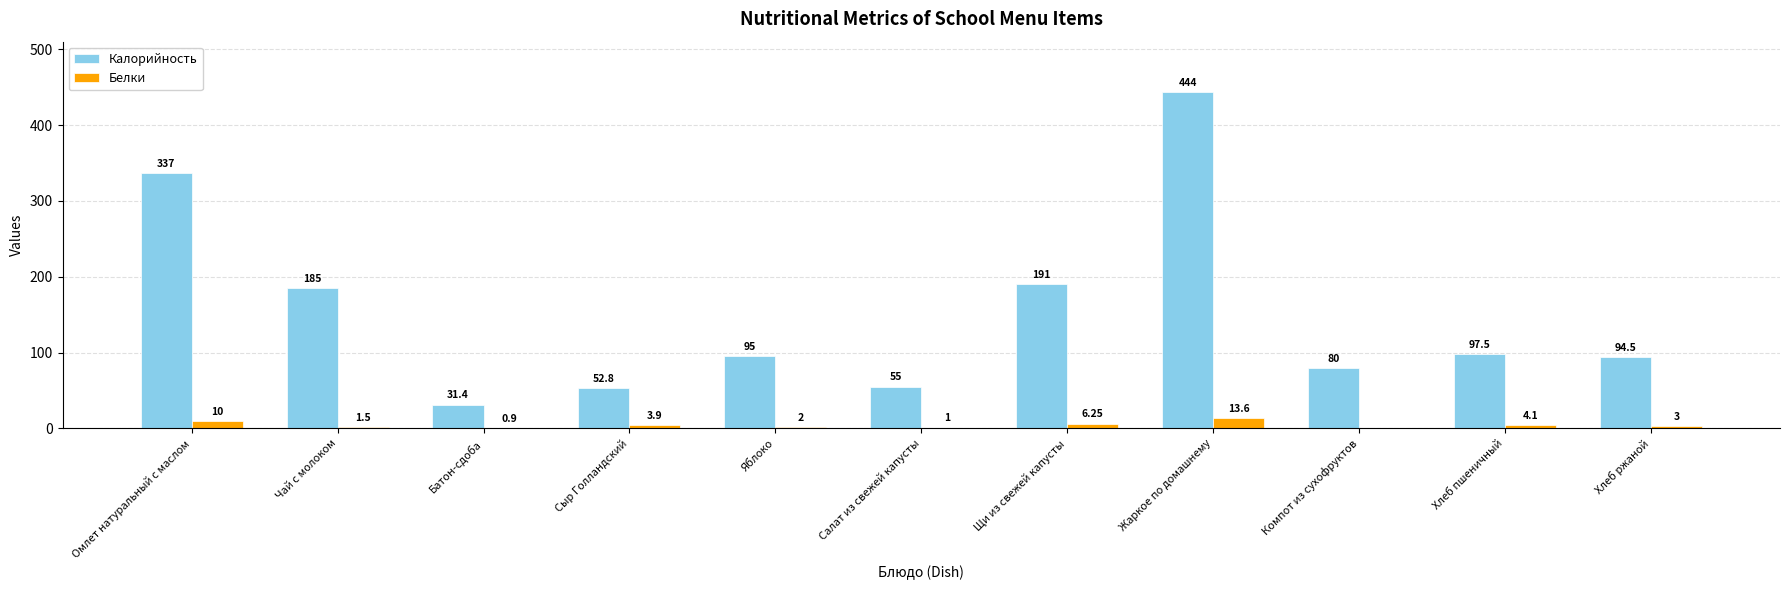

Between Чай с молоком and Сыр Голландский, which series saw the biggest shift?

Калорийность